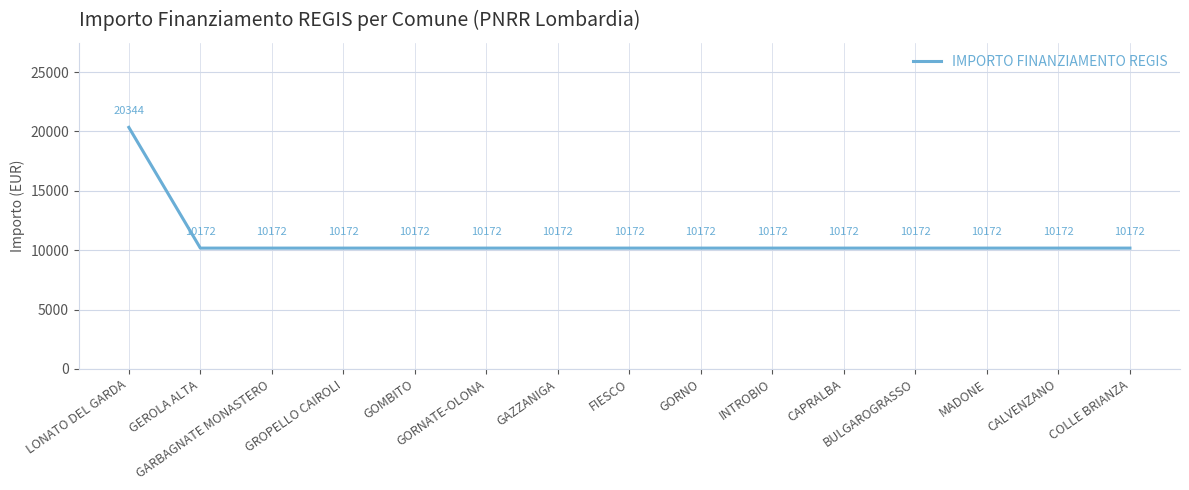

What is the difference between the maximum and minimum values?

10172